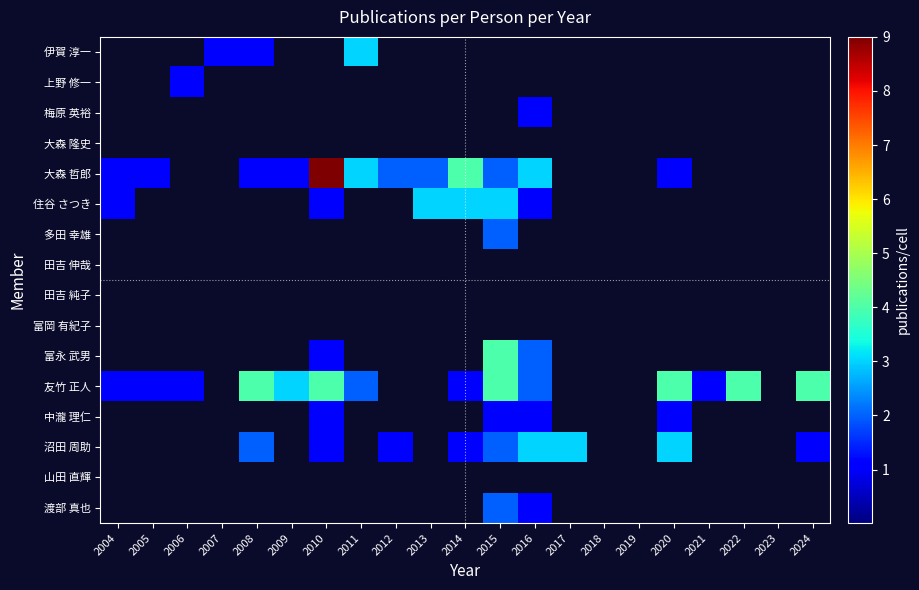

What is the total value across all series at 2013?

5